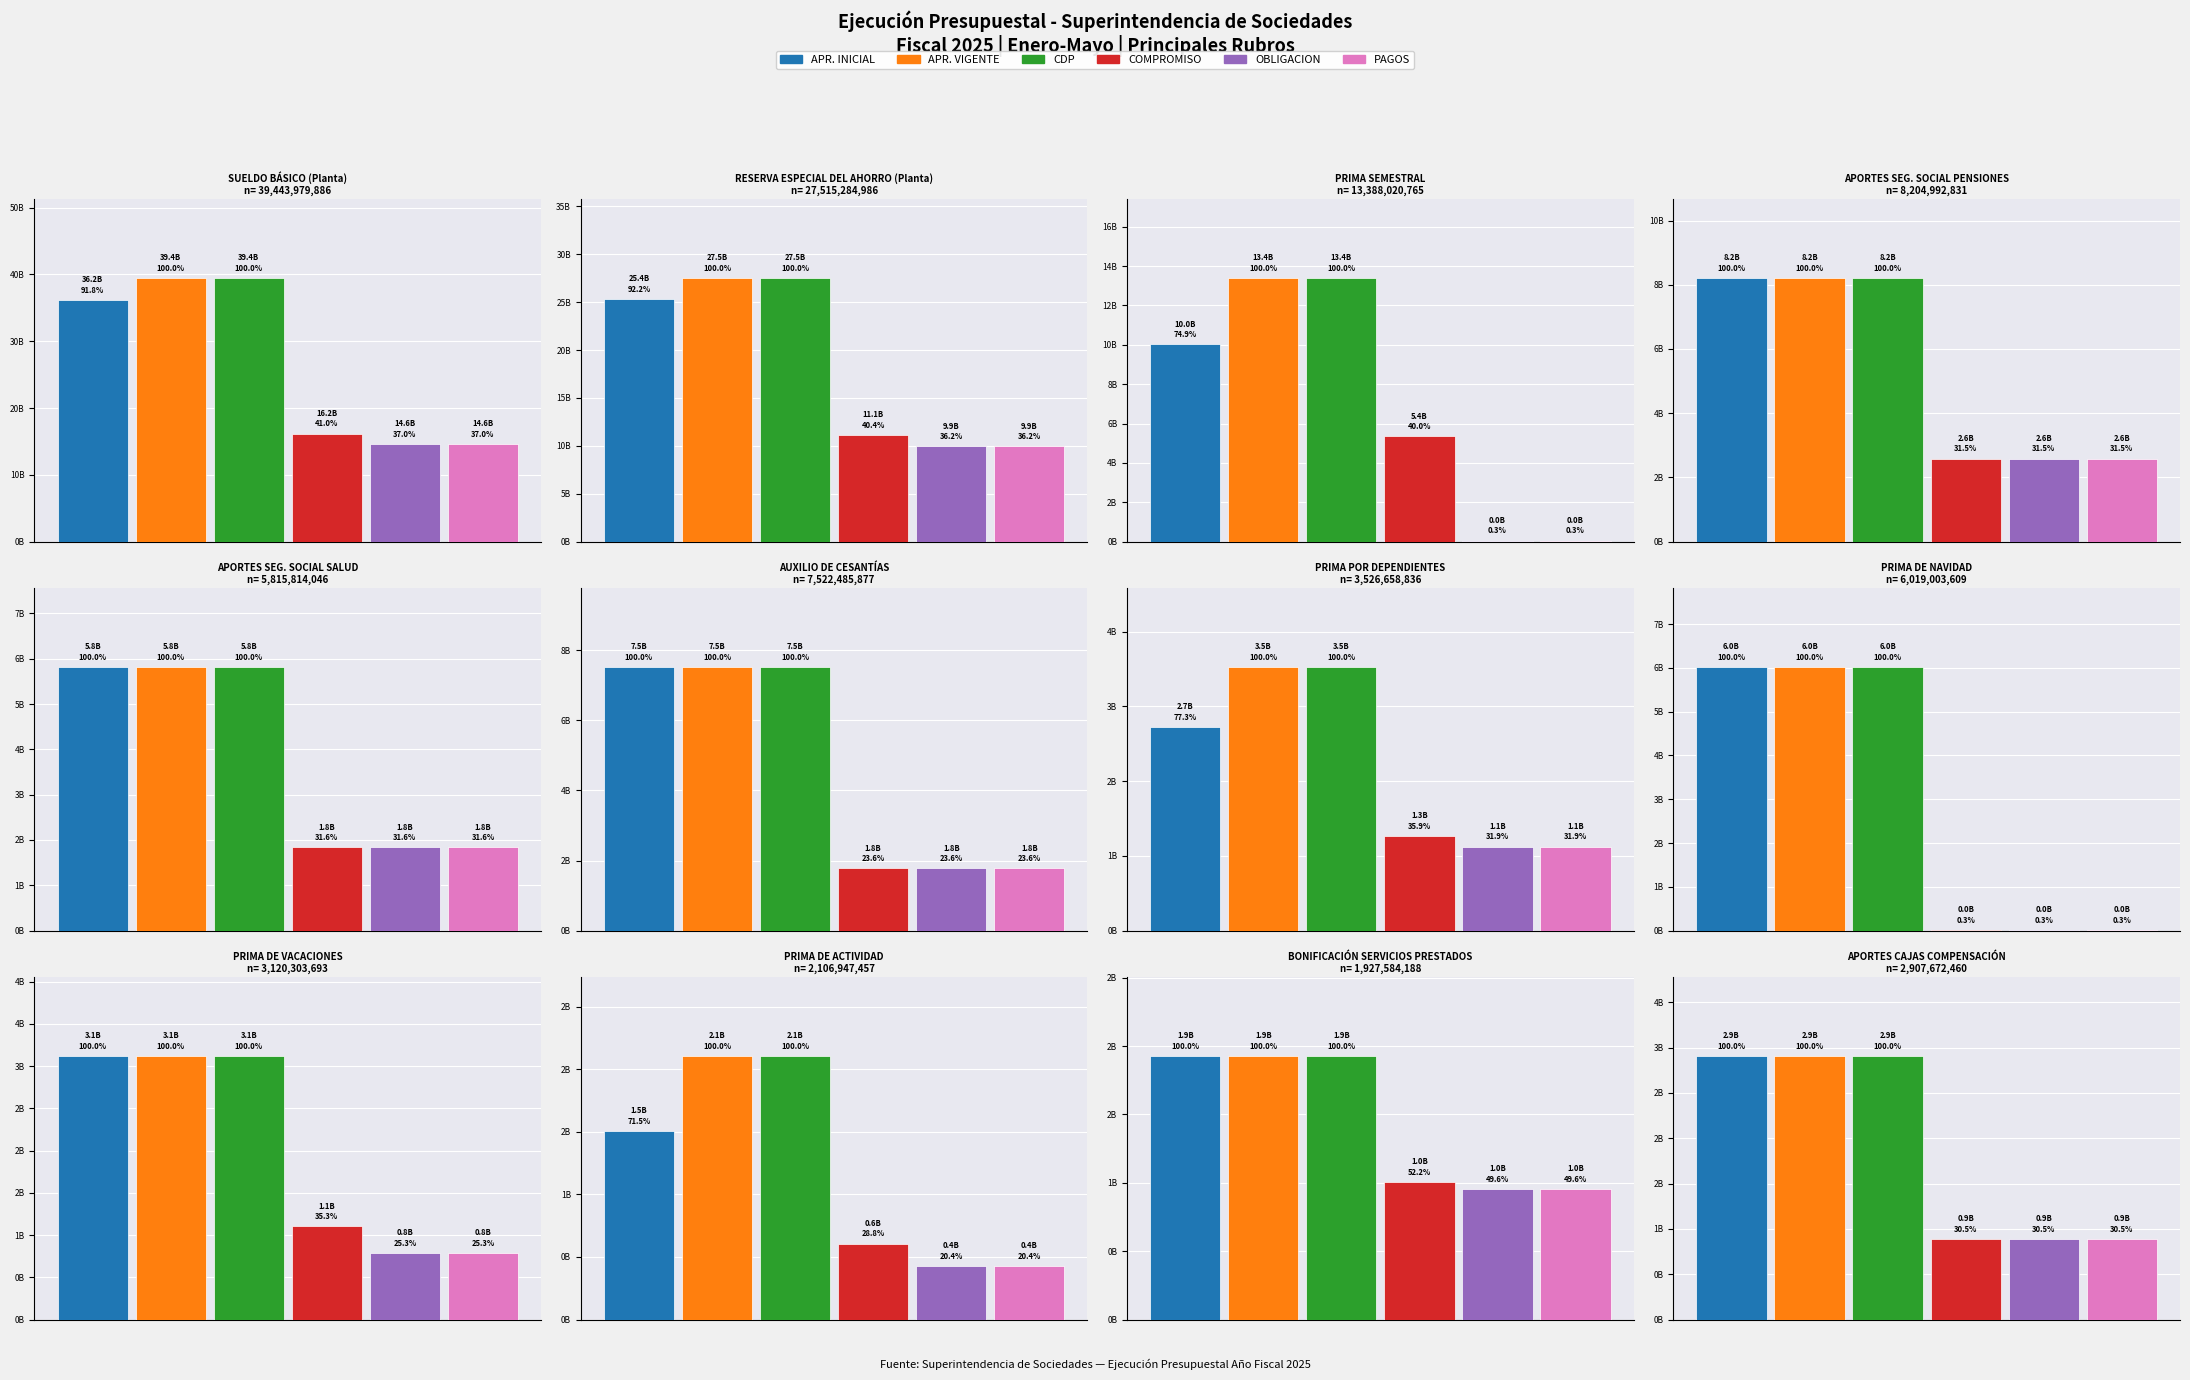

Which series has the largest total across all categories?

APR. VIGENTE